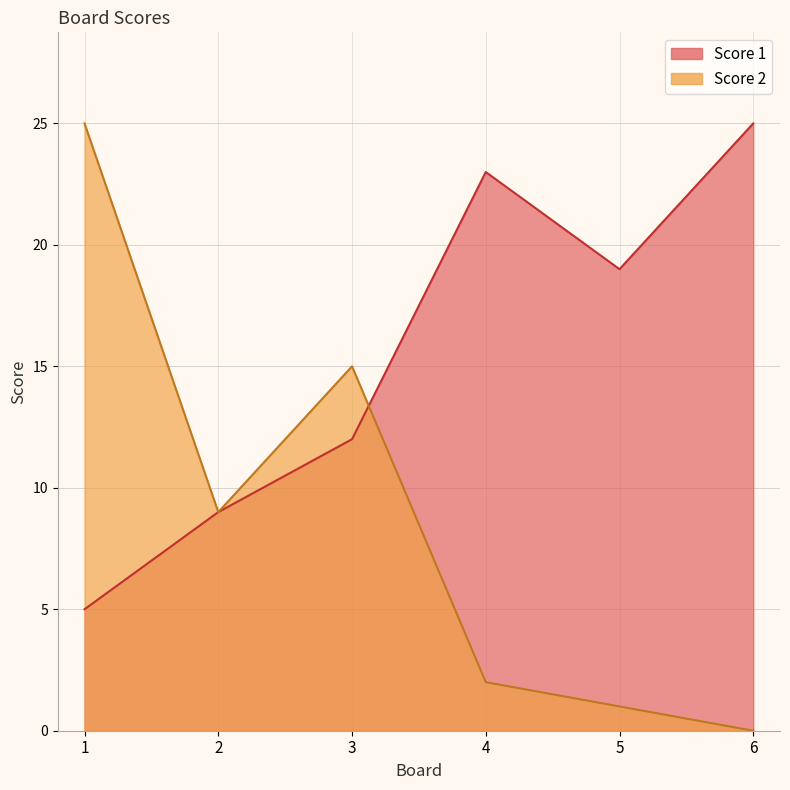

At which category does Score 1 reach its first local valley?

5